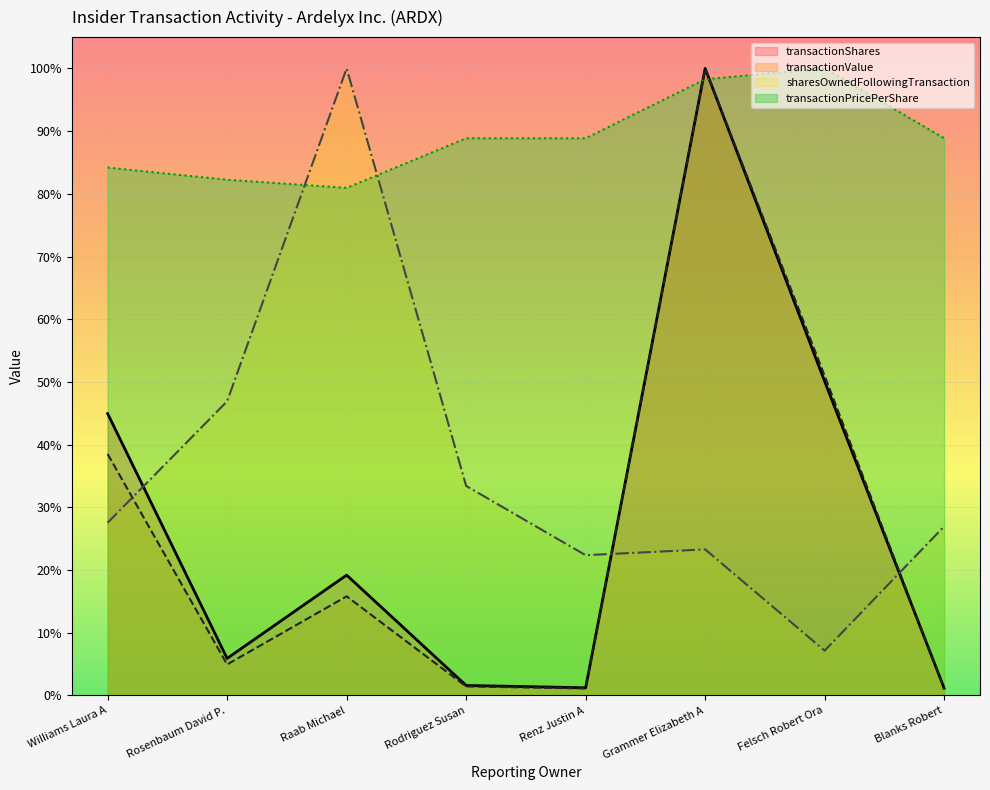

Reading left to right, what are all the values shown in this chart?

transactionShares: Williams Laura A=0.4	Rosenbaum David P.=0.1	Raab Michael=0.2	Rodriguez Susan=0.0	Renz Justin A=0.0	Grammer Elizabeth A=1.0	Felsch Robert Ora=0.5	Blanks Robert=0.0
transactionValue: Williams Laura A=0.4	Rosenbaum David P.=0.0	Raab Michael=0.2	Rodriguez Susan=0.0	Renz Justin A=0.0	Grammer Elizabeth A=1.0	Felsch Robert Ora=0.5	Blanks Robert=0.0
sharesOwnedFollowingTransaction: Williams Laura A=0.3	Rosenbaum David P.=0.5	Raab Michael=1.0	Rodriguez Susan=0.3	Renz Justin A=0.2	Grammer Elizabeth A=0.2	Felsch Robert Ora=0.1	Blanks Robert=0.3
transactionPricePerShare: Williams Laura A=0.8	Rosenbaum David P.=0.8	Raab Michael=0.8	Rodriguez Susan=0.9	Renz Justin A=0.9	Grammer Elizabeth A=1.0	Felsch Robert Ora=1.0	Blanks Robert=0.9